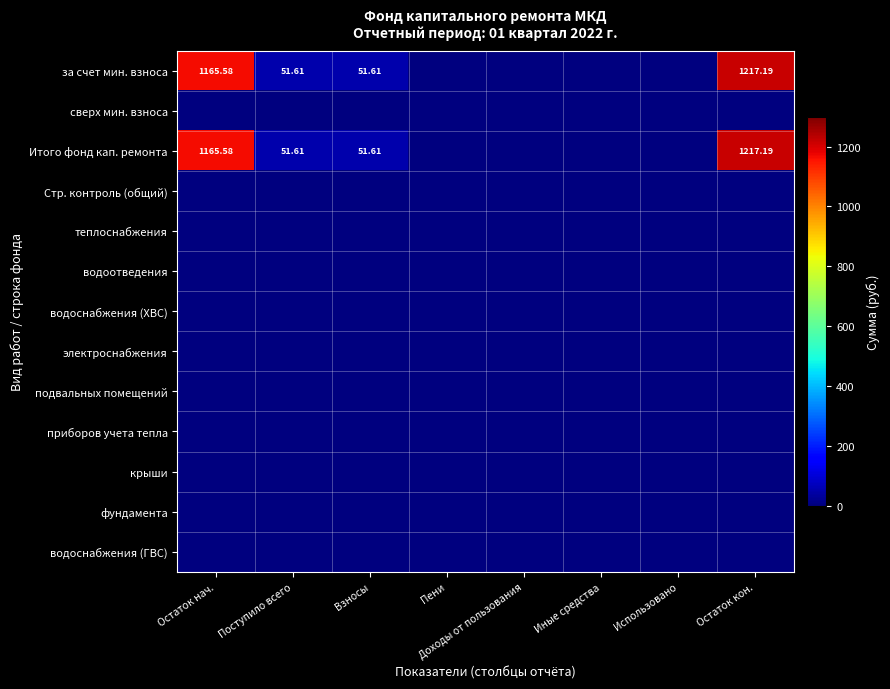

What is the total value across all series at Взносы?

103.2